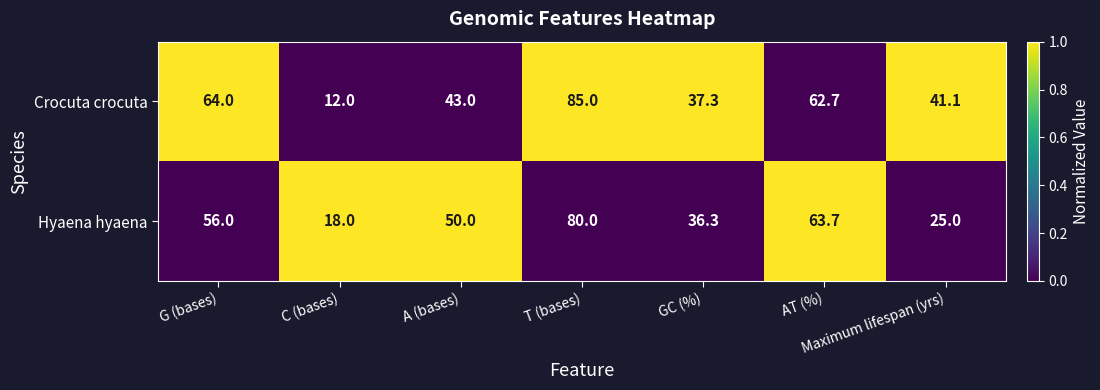

Which label corresponds to the smallest value in the chart?

C (bases)